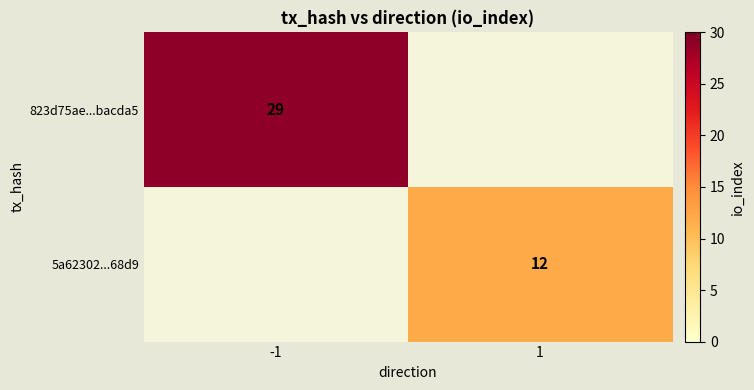

Is it true that 5a62302...68d9 equals 8 at 1?

False